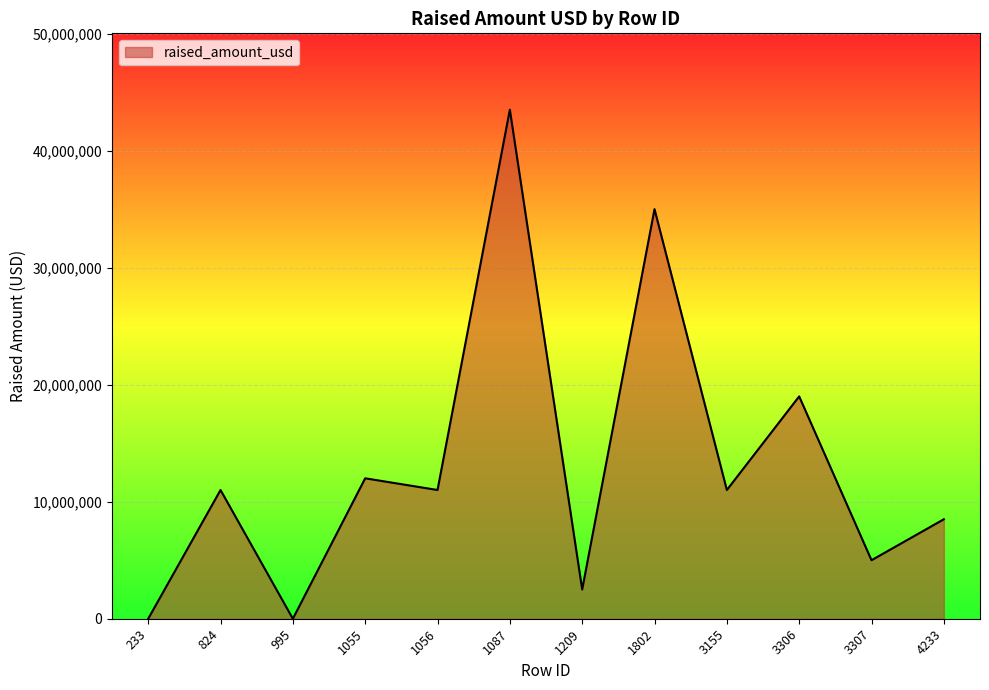

The value at 3306 is 19000000. True or false?

True